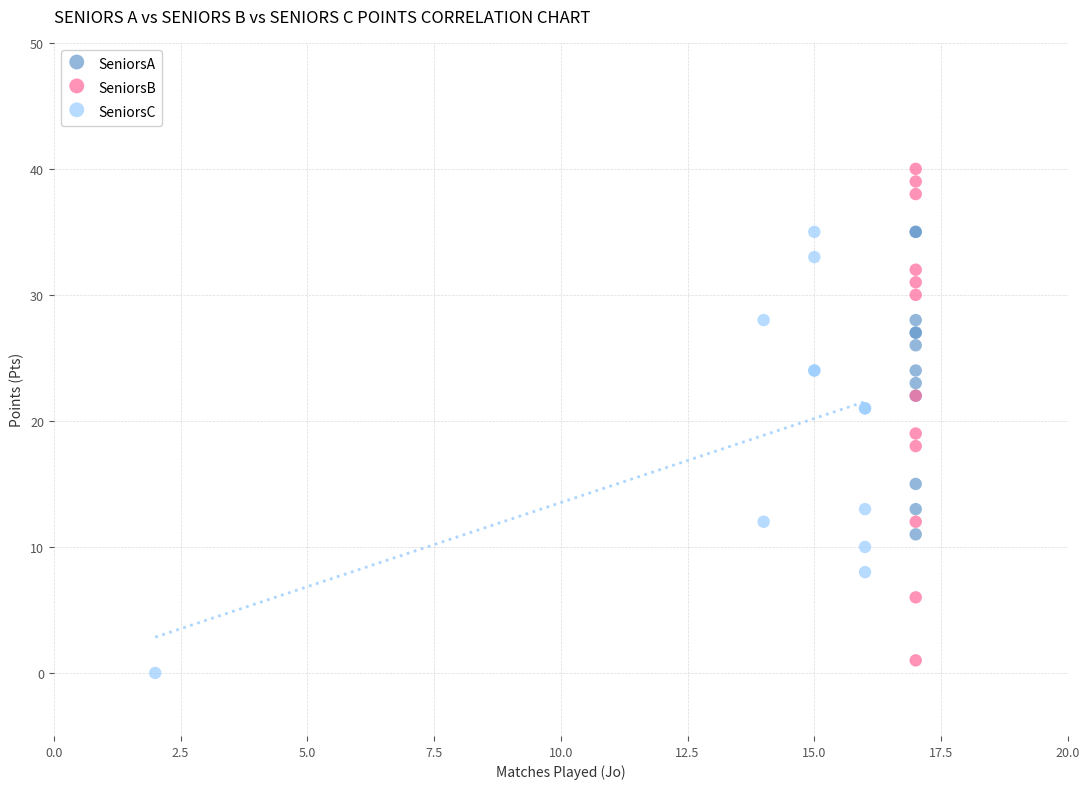

Which series contains the lowest Y value?

SeniorsC